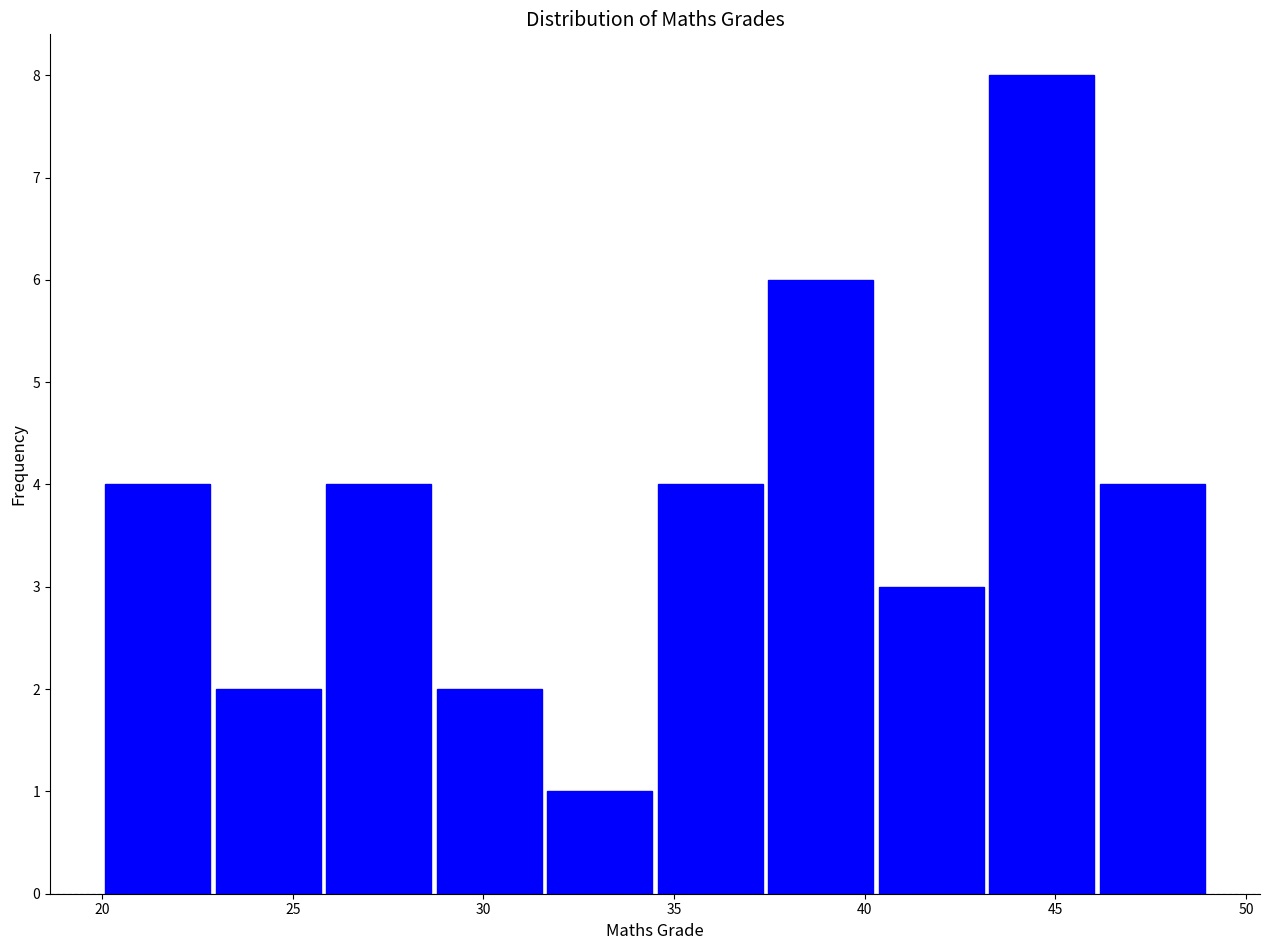

Reading left to right, transcribe this chart: for each bar, give the range it covers on the x-axis and its height. Neither the bar edges nor the heights are printed on the chart, so give them approximately, as read against the axes.

20.0 to 22.9: 4
22.9 to 25.8: 2
25.8 to 28.7: 4
28.7 to 31.6: 2
31.6 to 34.5: 1
34.5 to 37.4: 4
37.4 to 40.3: 6
40.3 to 43.2: 3
43.2 to 46.1: 8
46.1 to 49.0: 4